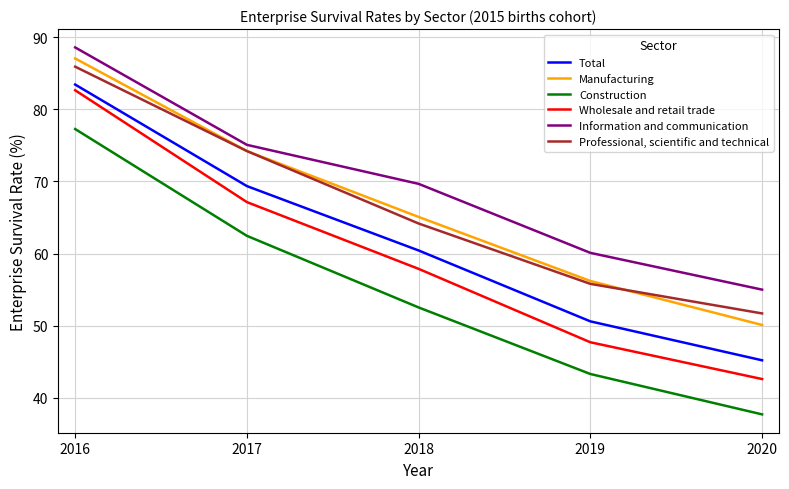

Which category has the lowest value in the Manufacturing series?

2020